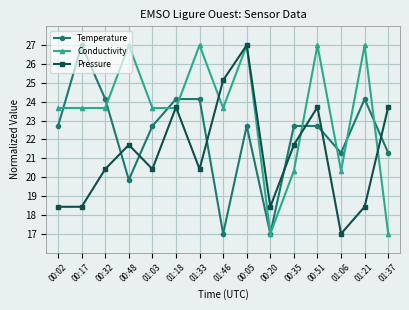

In Pressure, how many points are higher than both neighbors (excluding endpoints)?

4